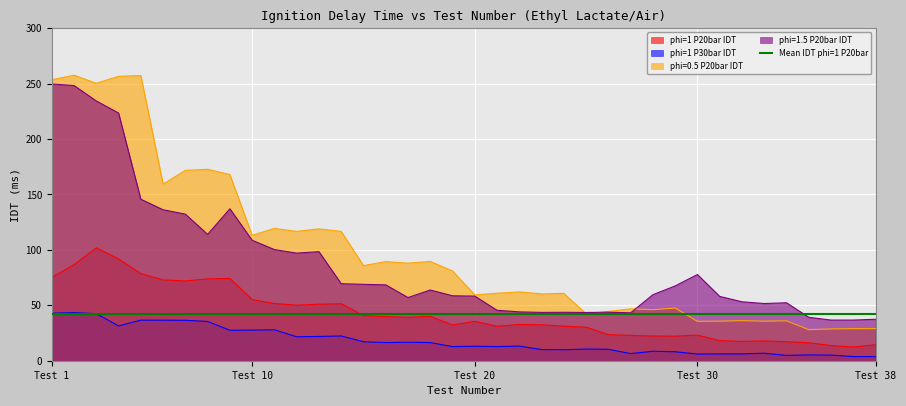

At how many categories does at least one series exceed 34?

38